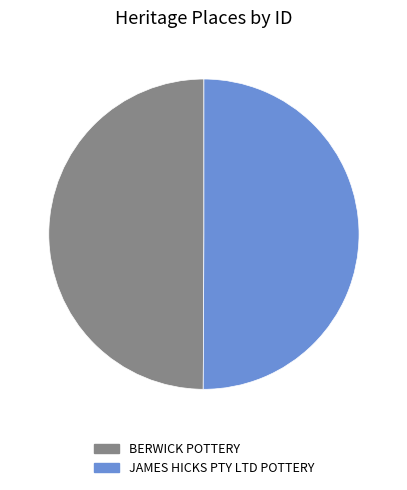

True or false: JAMES HICKS PTY LTD POTTERY accounts for 43% of the total.

False